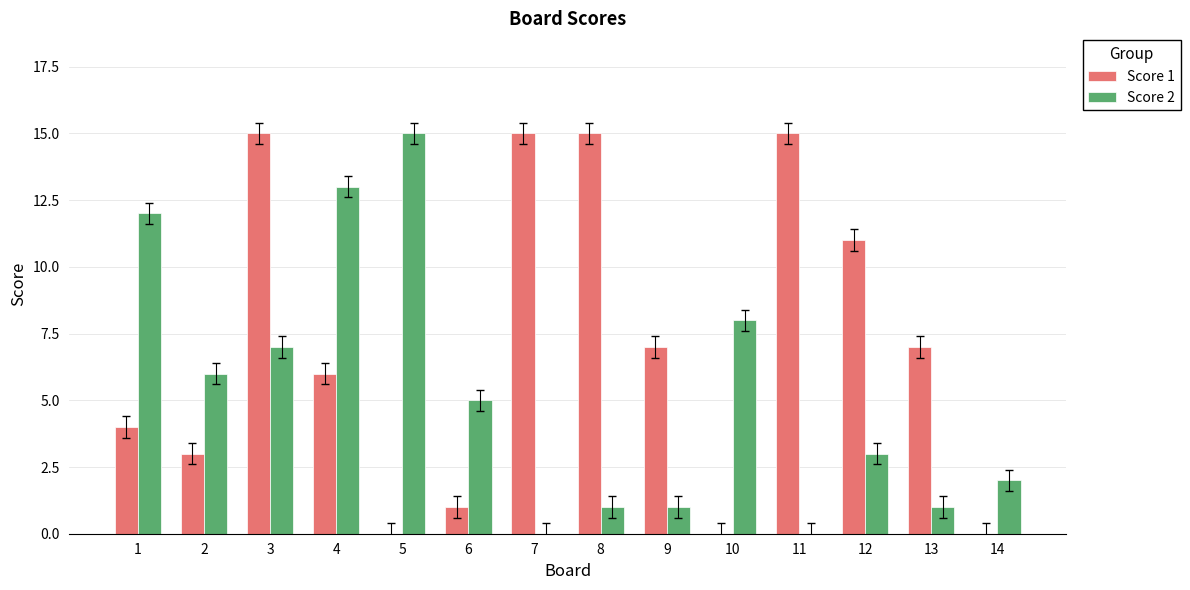

Does the chart contain stacked bars?

No